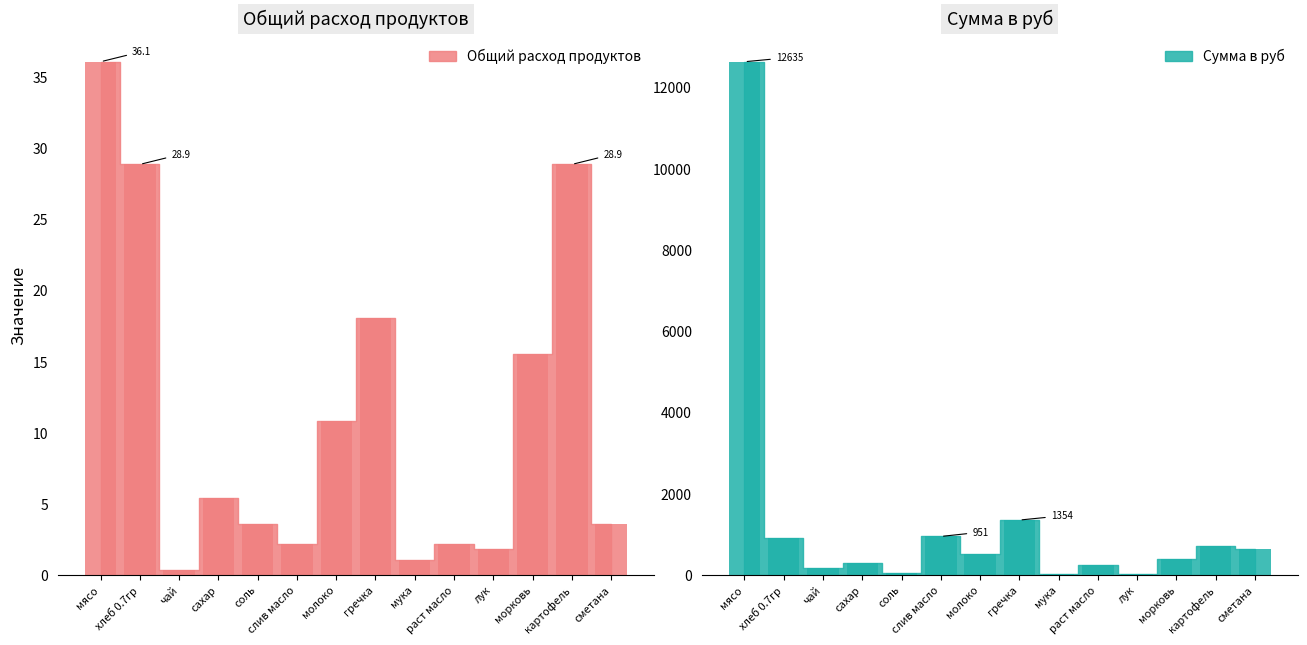

Reading right to left, what are all the values shown in this chart?

Общий расход продуктов: 3.6	28.9	15.5	1.8	2.2	1.1	18.1	10.8	2.2	3.6	5.4	0.4	28.9	36.1
Сумма в руб: 649.8	722.0	388.1	32.5	249.1	26.0	1353.8	509.0	950.6	43.3	297.8	180.5	907.7	12635.0